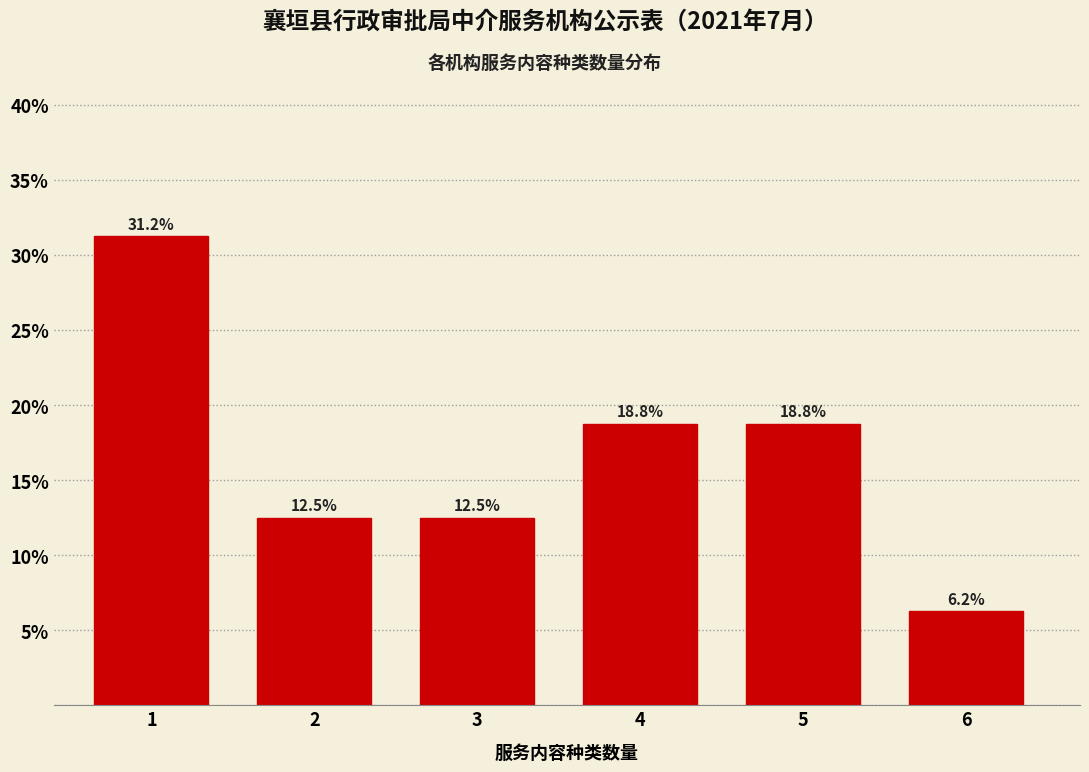

Approximately how many times larger is the value at 6 compared to 4?

0.3